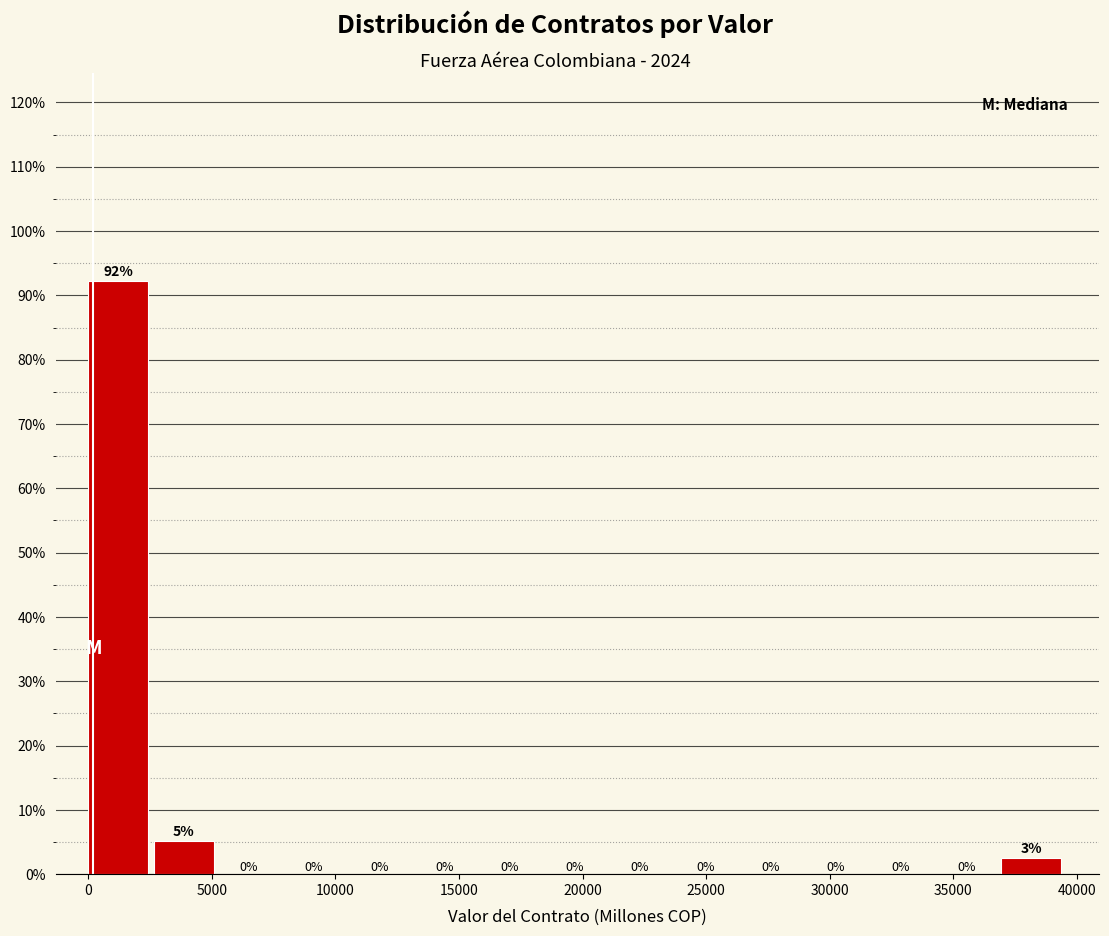

Over which range of the x-axis is the bar tallest?

0 to 2500